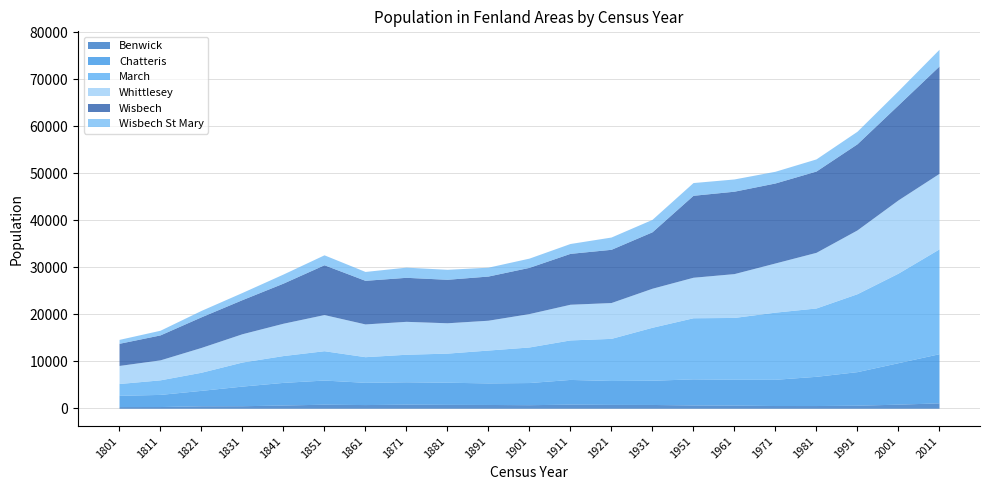

True or false: Wisbech St Mary and Whittlesey intersect in this chart.

False